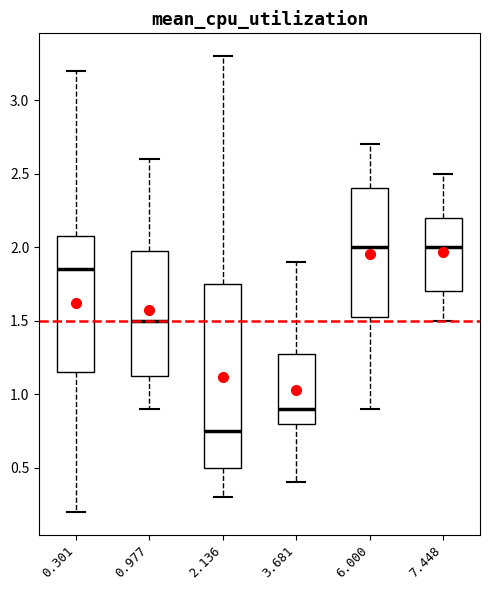

Where does the median line of the box at x = 6.000 sit on the y-axis? The values are not printed on the chart, so give them approximately, as read against the axis.

2.00